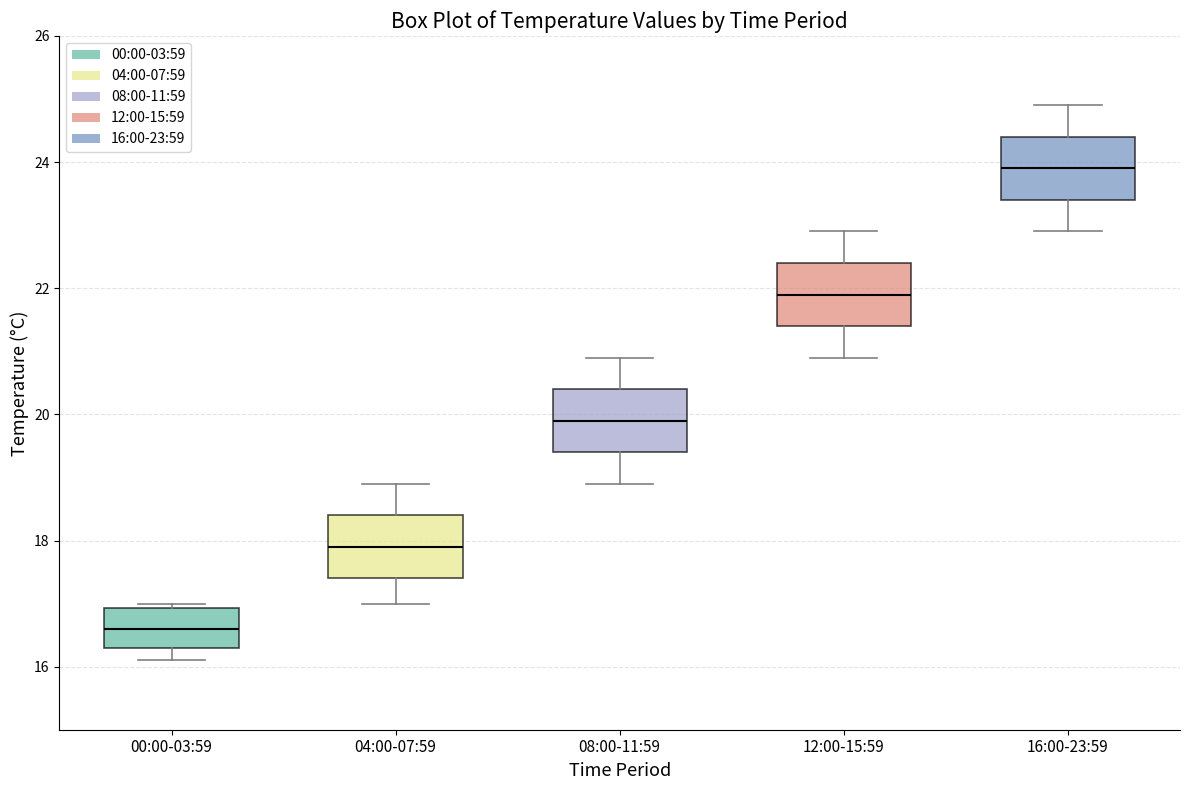

Which box has the highest median line?

16:00-23:59